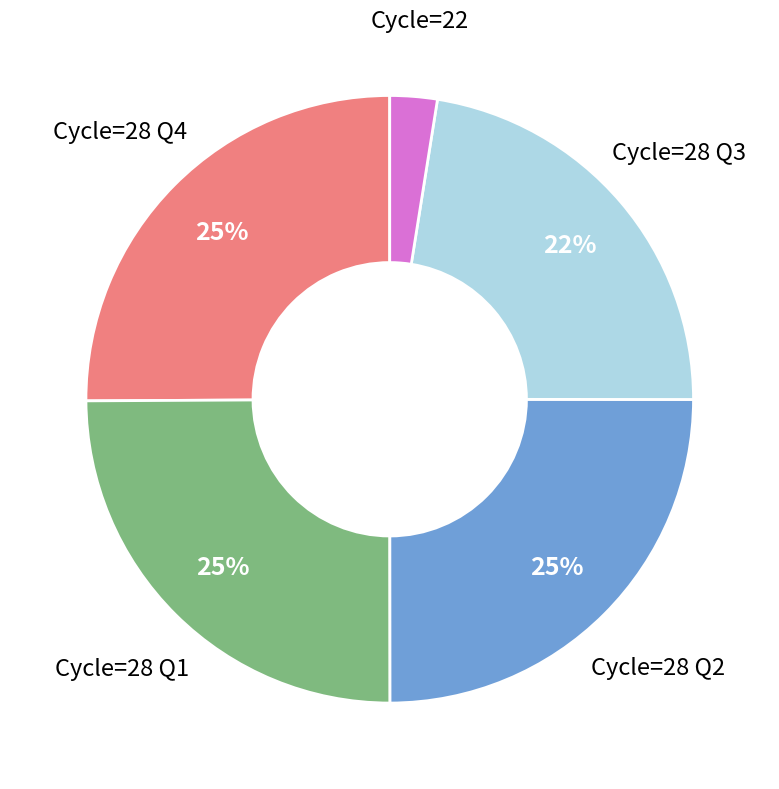

Is there any slice that represents more than half of the pie?

No